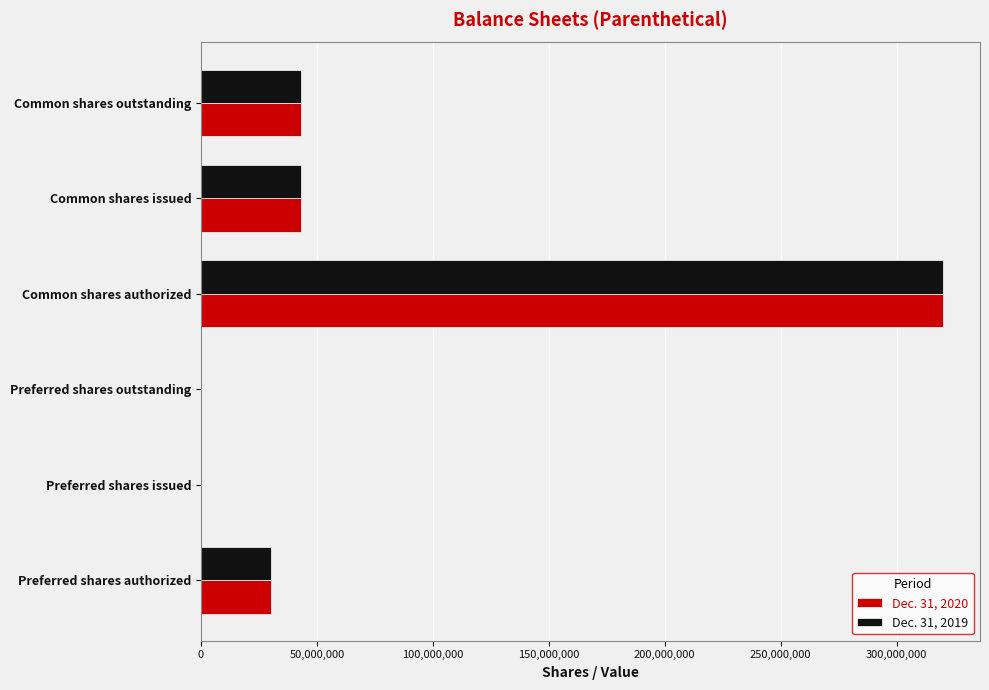

Is the value of Dec. 31, 2019 at Common shares outstanding greater than the value of Dec. 31, 2020 at Preferred shares authorized?

Yes